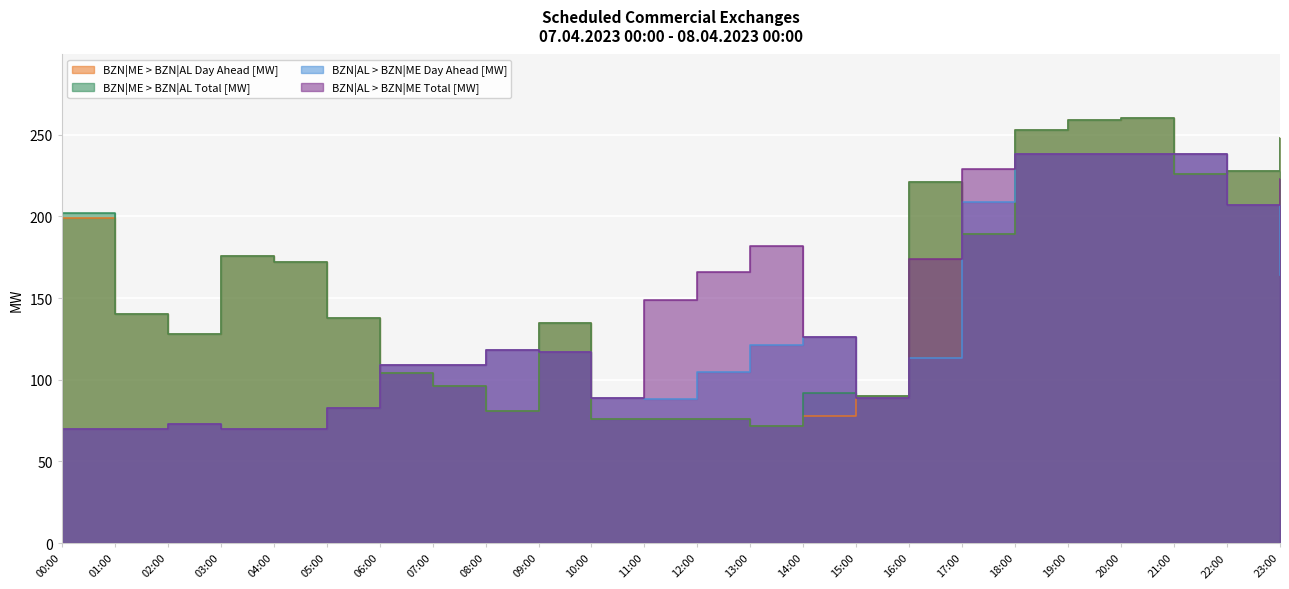

Which label corresponds to the largest value in the chart?

20:00